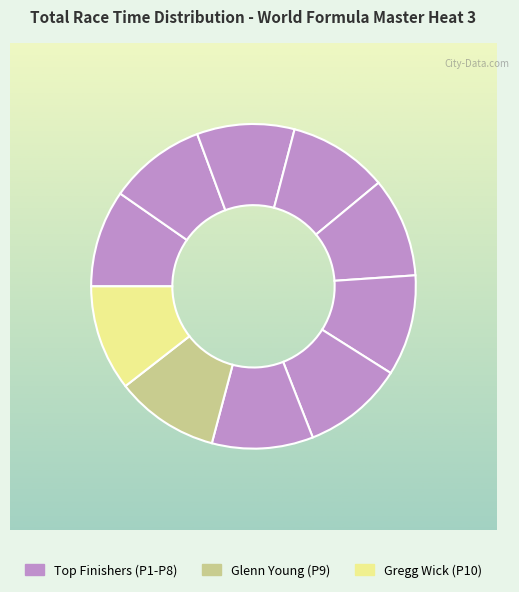

Is there any slice that represents more than half of the pie?

No